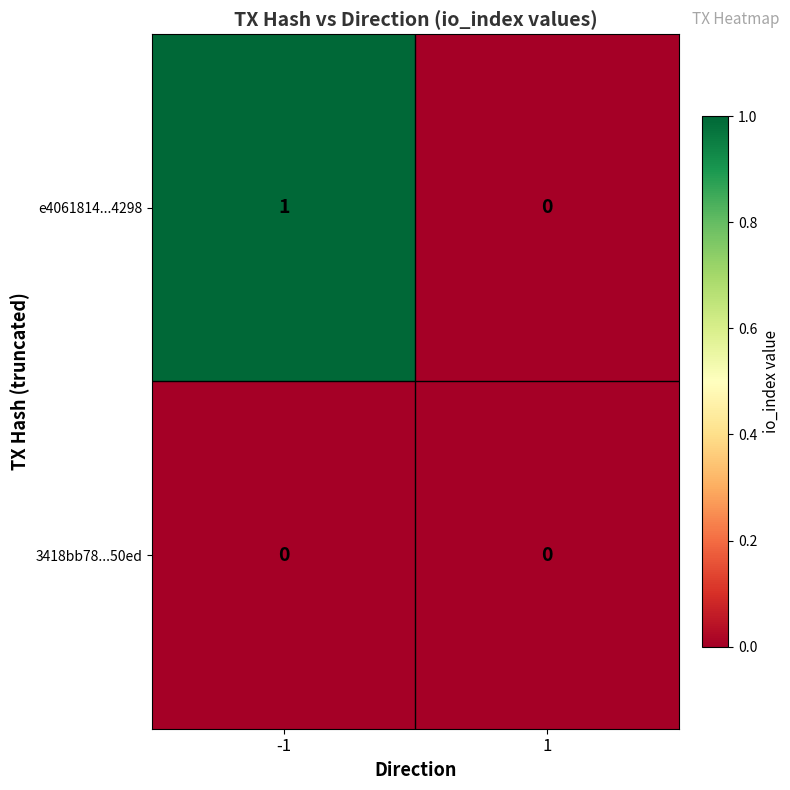

True or false: e4061814...4298 has a value of 0 at 1.

True